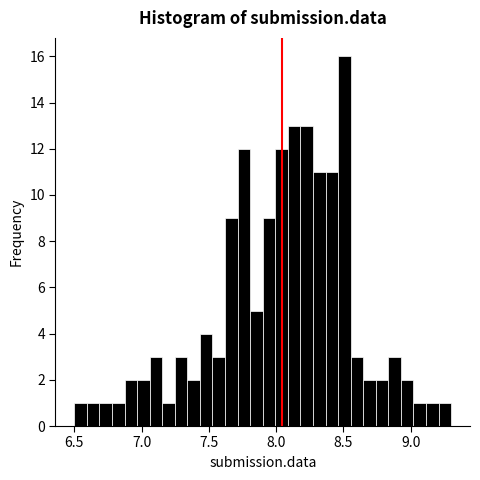

Around what value on the x-axis is the tallest bar? Give the approximate position of its centre, as read against the axis.

8.50